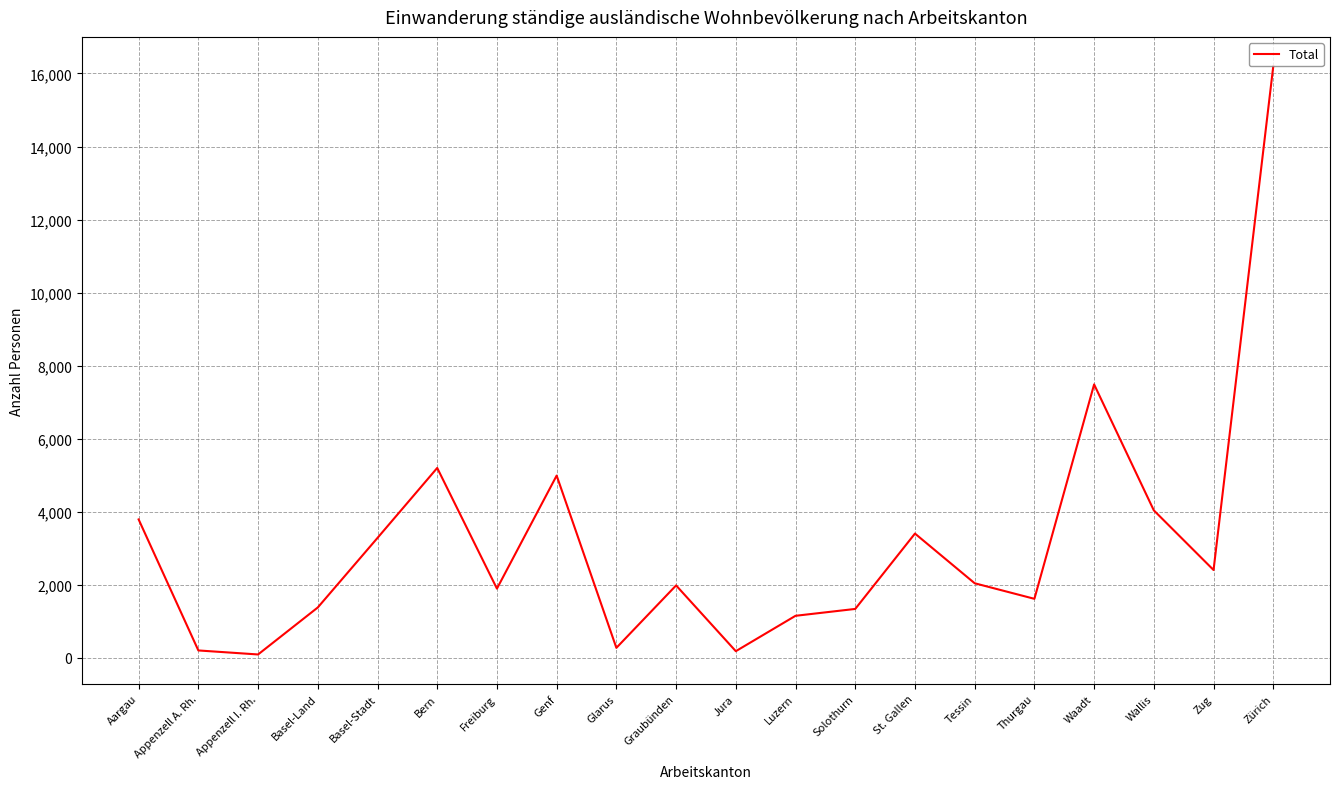

How many lines are shown in the chart?

1